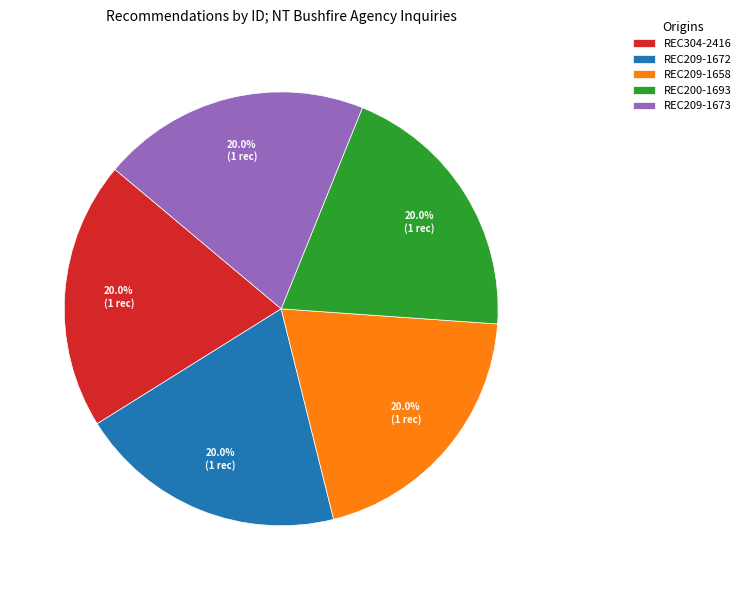

To the nearest percent, what portion does REC304-2416 represent?

20%